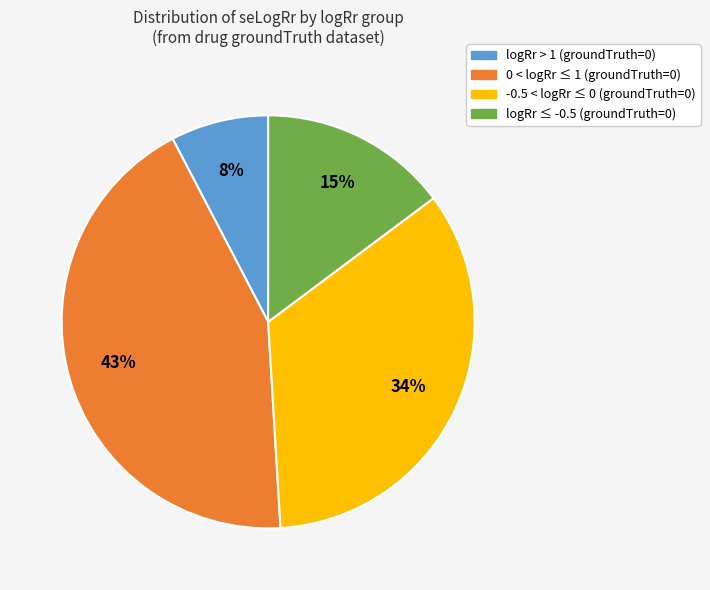

Is there a majority slice in this chart?

No